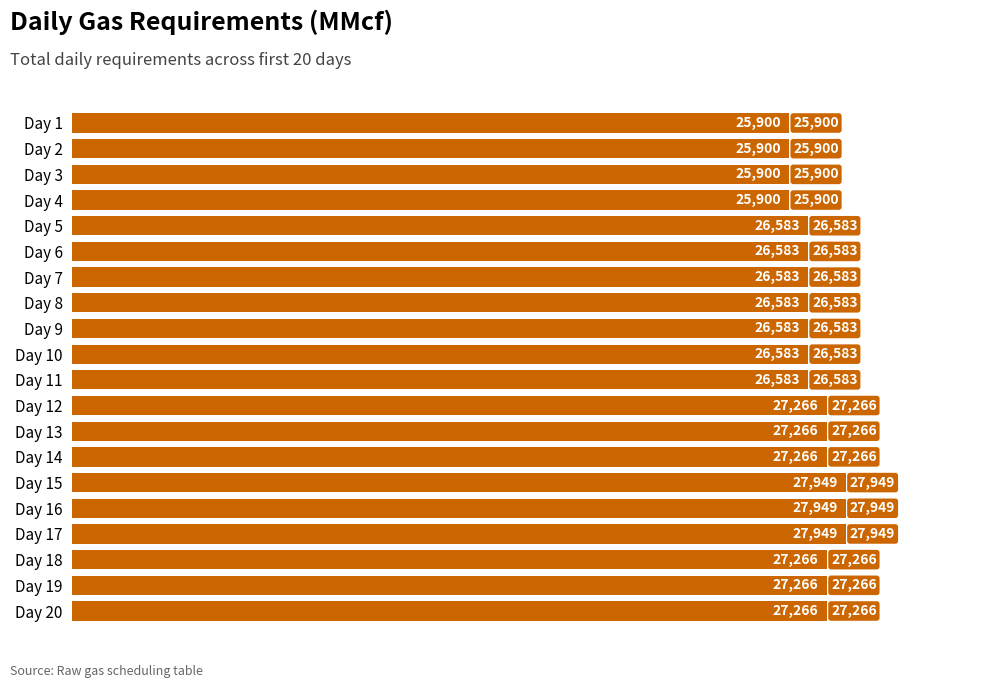

Read the value at Day 16.

27949